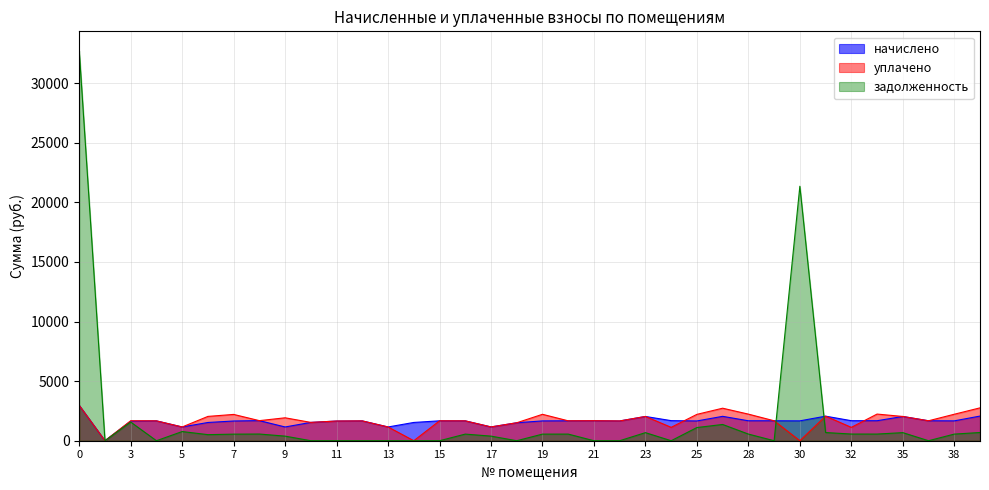

Which category has the lowest value across all series?

1